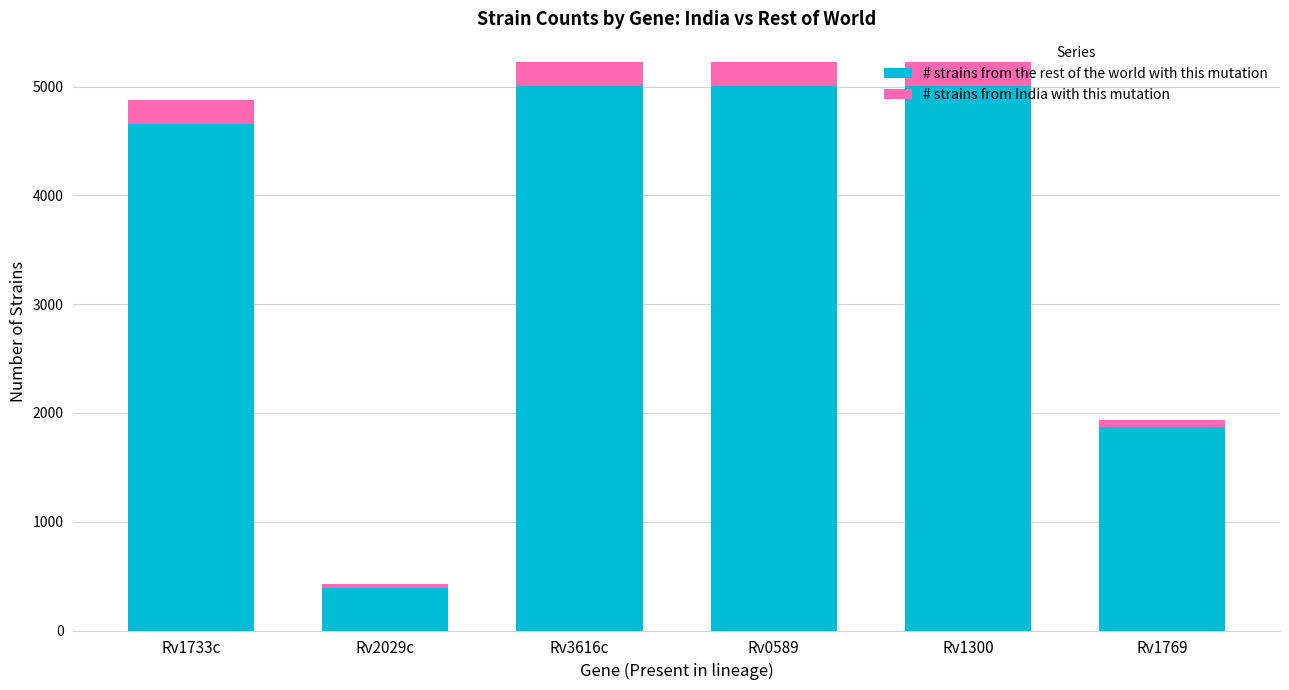

What is the minimum value for # strains from the rest of the world with this mutation?

393